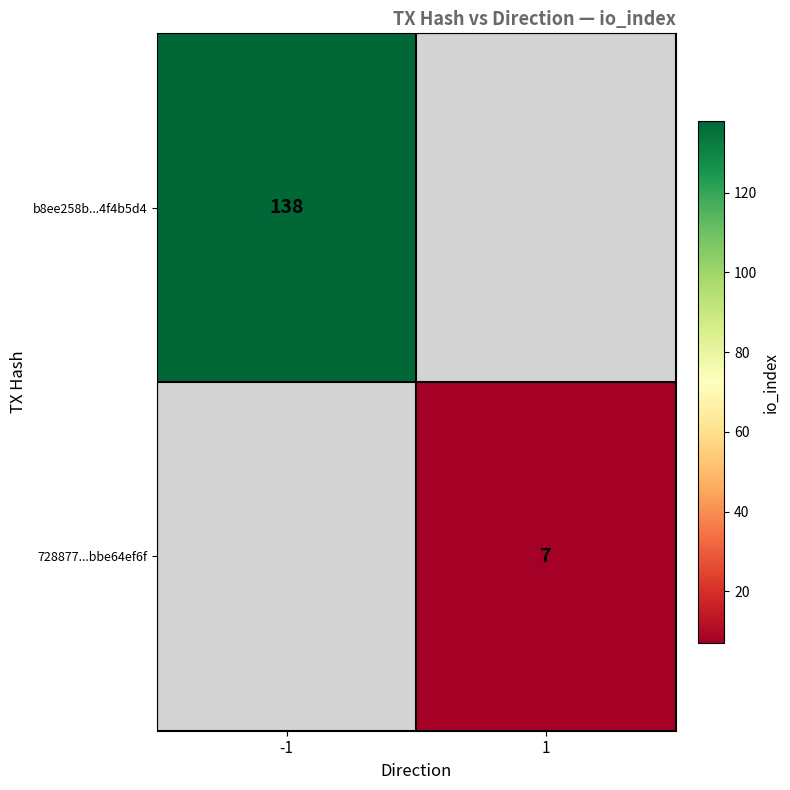

The value of 728877...bbe64ef6f at 1 is 4. True or false?

False